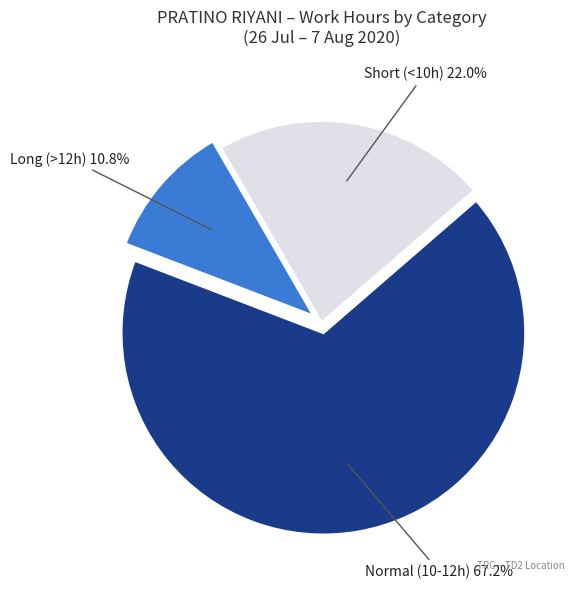

Is there a majority slice in this chart?

Yes